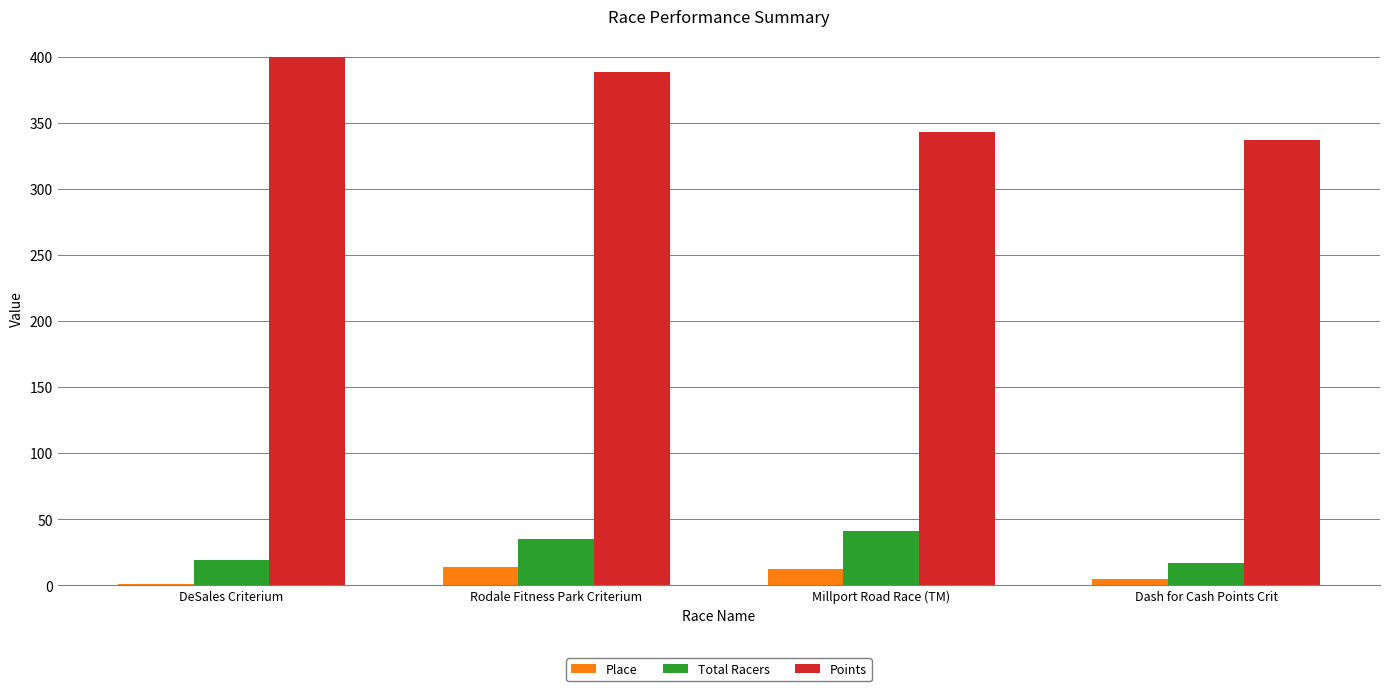

The value of Points at Rodale Fitness Park Criterium is 672.3. True or false?

False